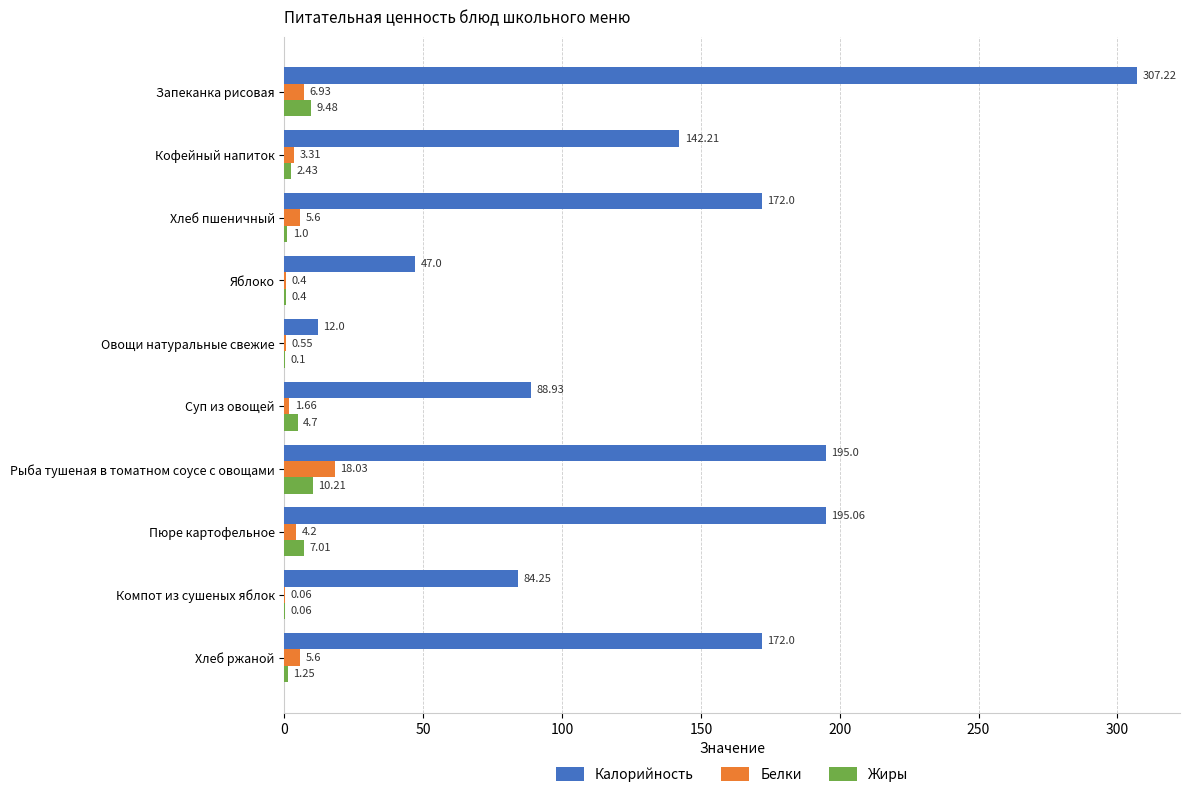

What is the sum of the Белки values at Хлеб пшеничный and Яблоко?

6.0